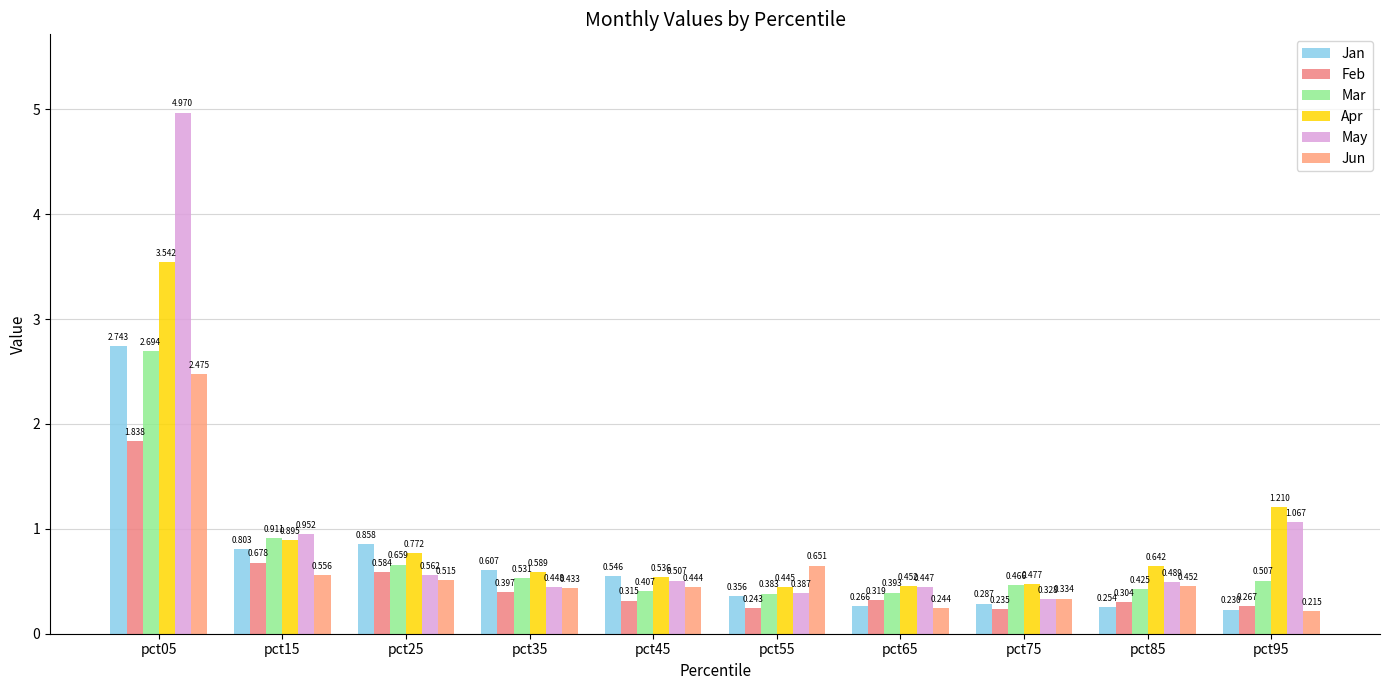

At which category is the sum across all series the highest?

pct05